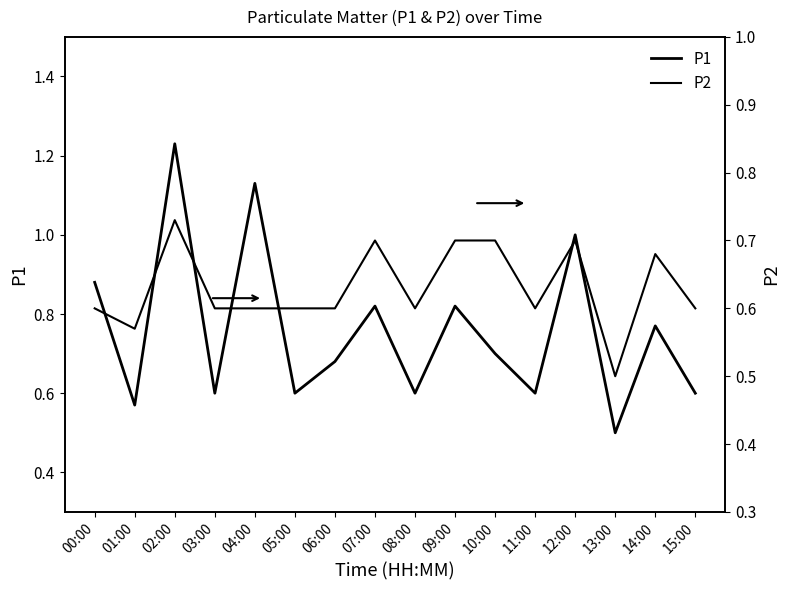

What are all the series names shown in the legend?

P1, P2